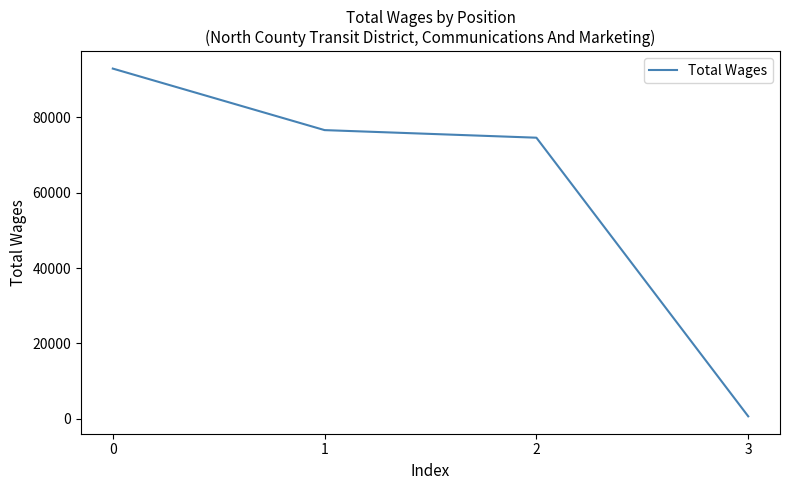

Reading right to left, list all the values displayed in this chart.

3=651	2=74567	1=76580	0=92902